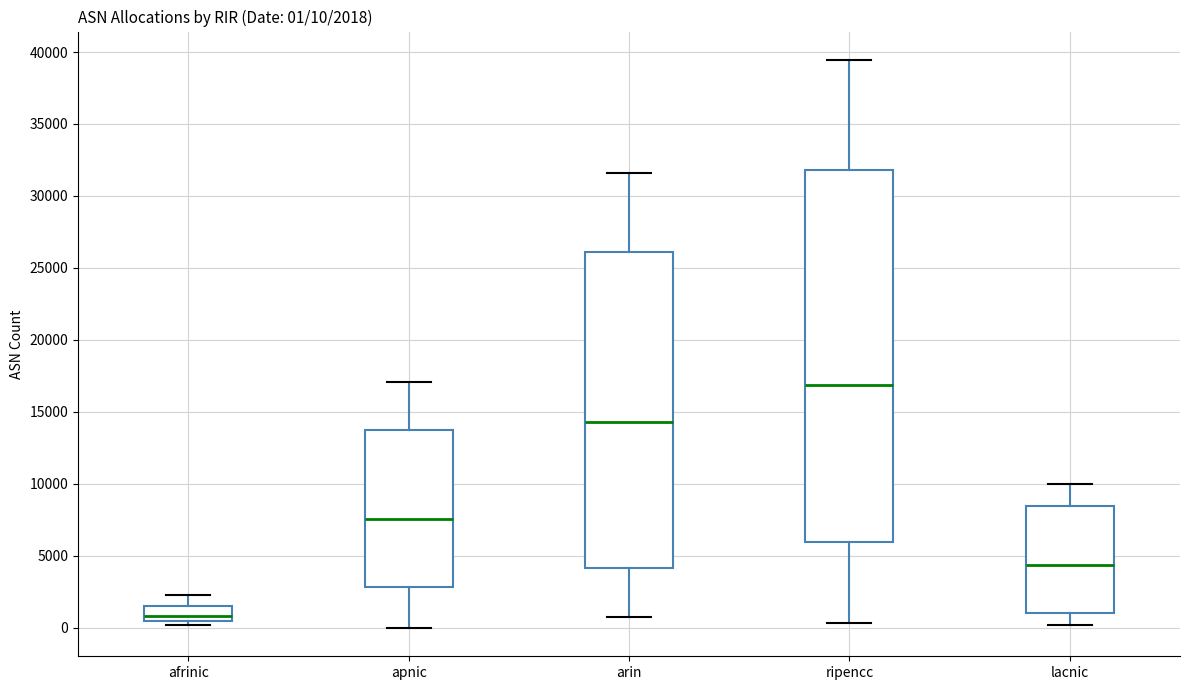

Which box is the tallest, from its lower edge to its upper edge?

ripencc